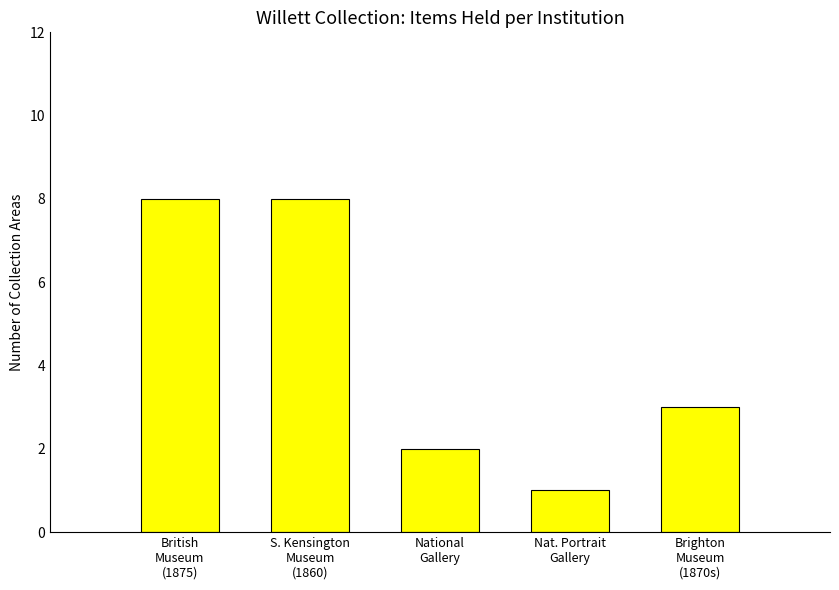

What is the average value?

4